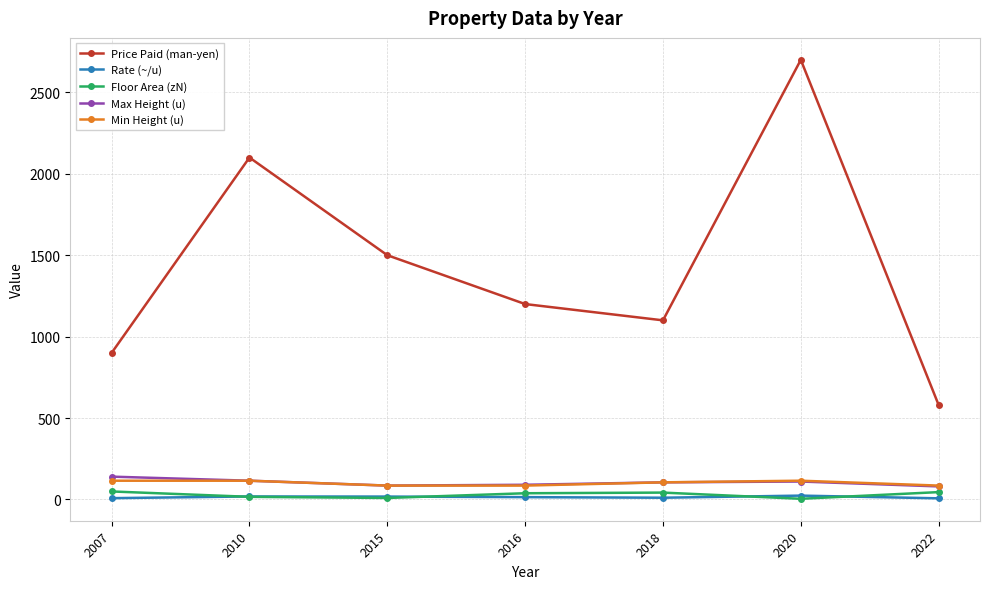

What value does the Max Height (u) series have at 2010?

115.0